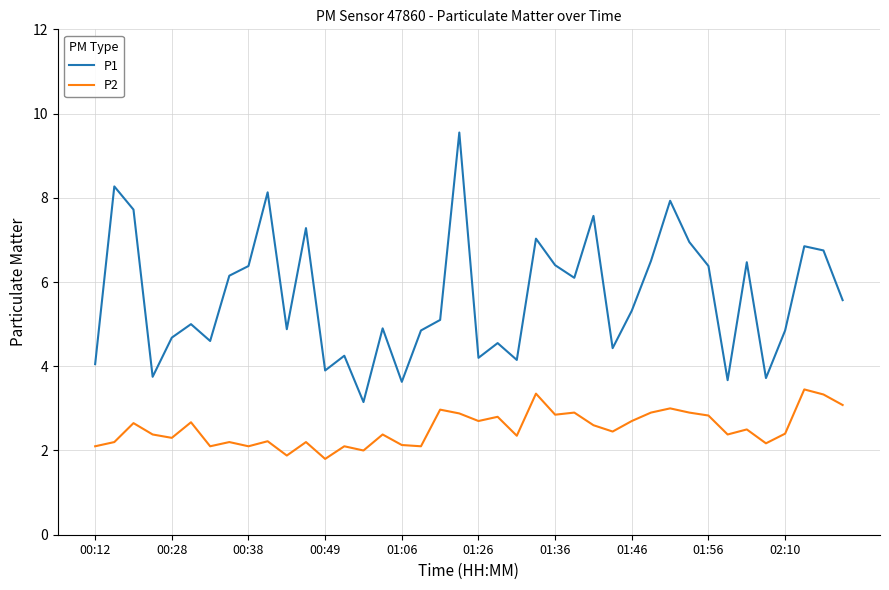

True or false: P2 and P1 intersect in this chart.

False